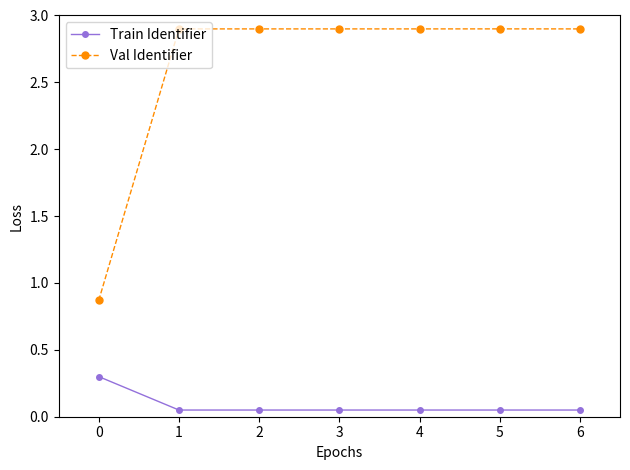

What is the value of the Val Identifier point at the 7th from the left?

2.9